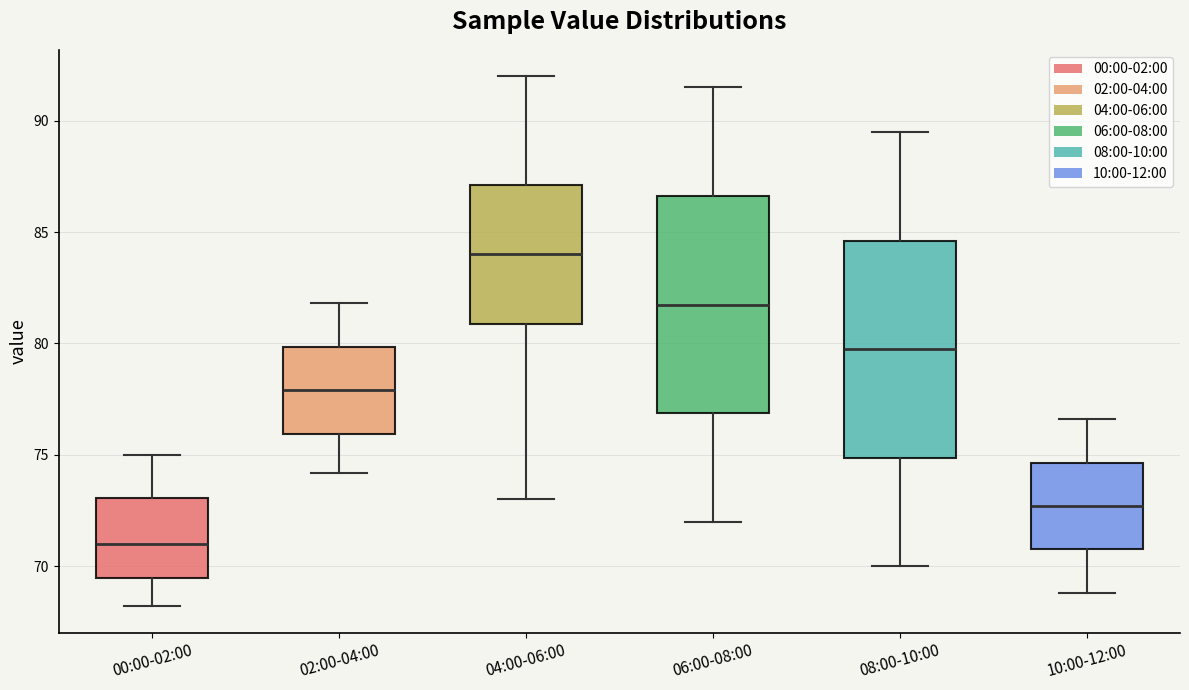

Where does the upper whisker of the box for 02:00-04:00 end on the y-axis? The values are not printed on the chart, so give them approximately, as read against the axis.

82.0